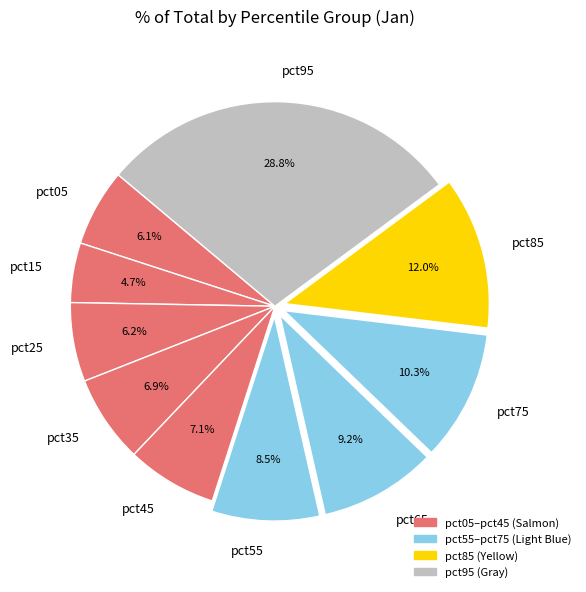

The pct65 slice represents 9% of the pie. True or false?

True